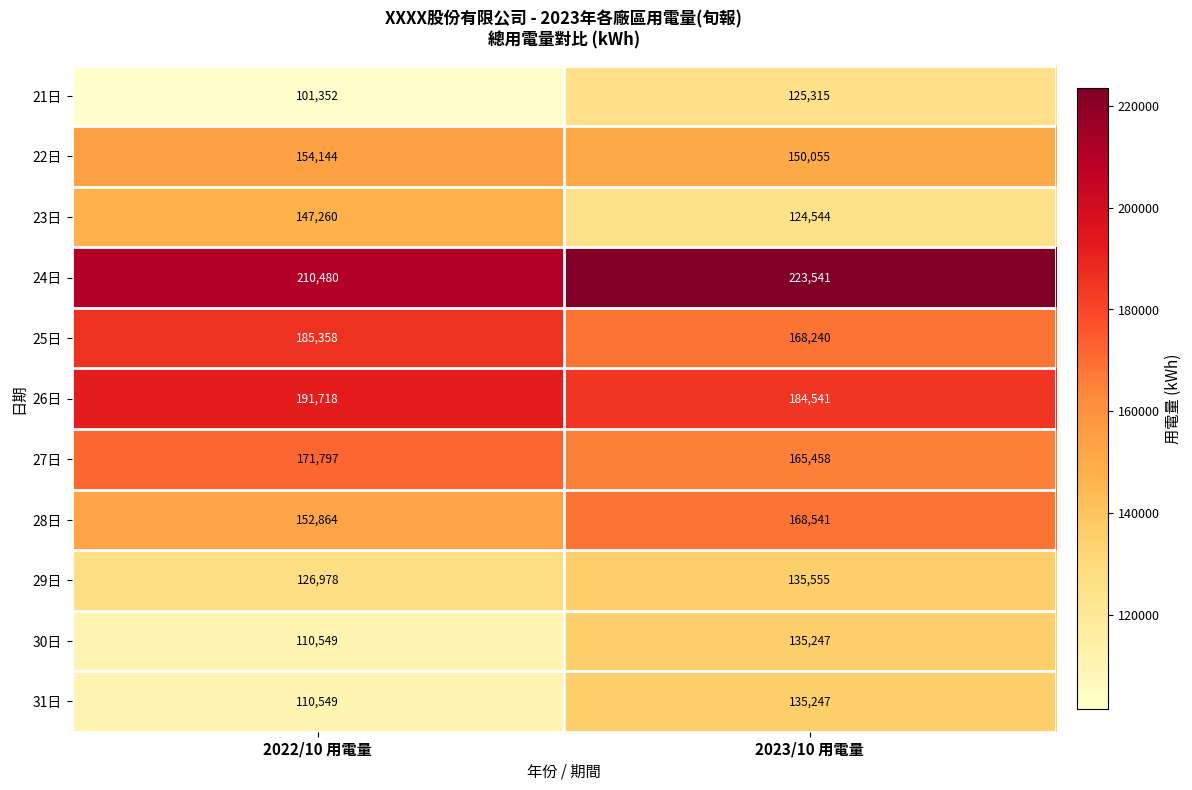

What is the difference between the highest and lowest values at 2022/10 用電量?

109128